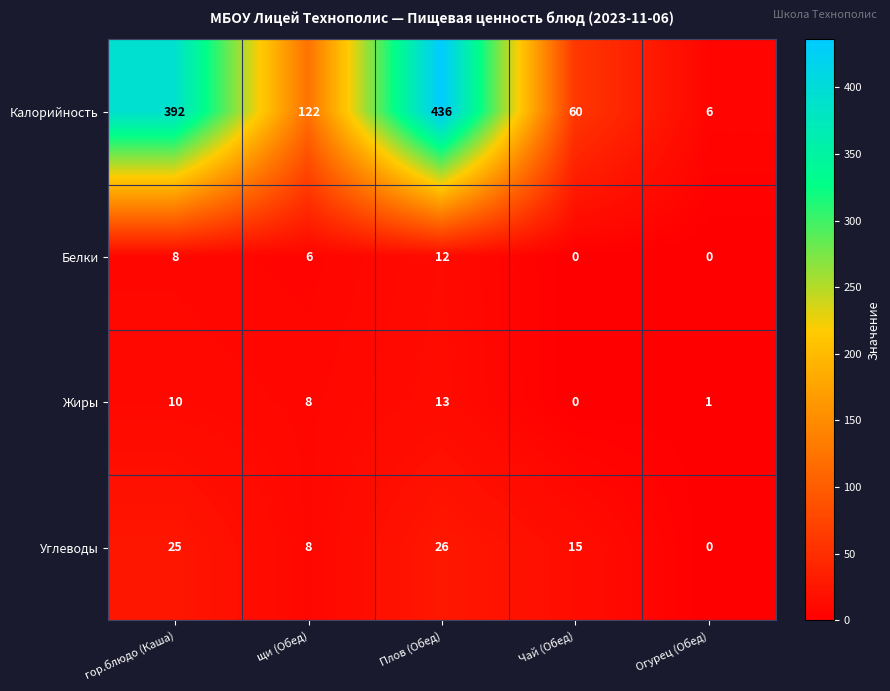

What is the sum of the Жиры values at щи (Обед) and Чай (Обед)?

8